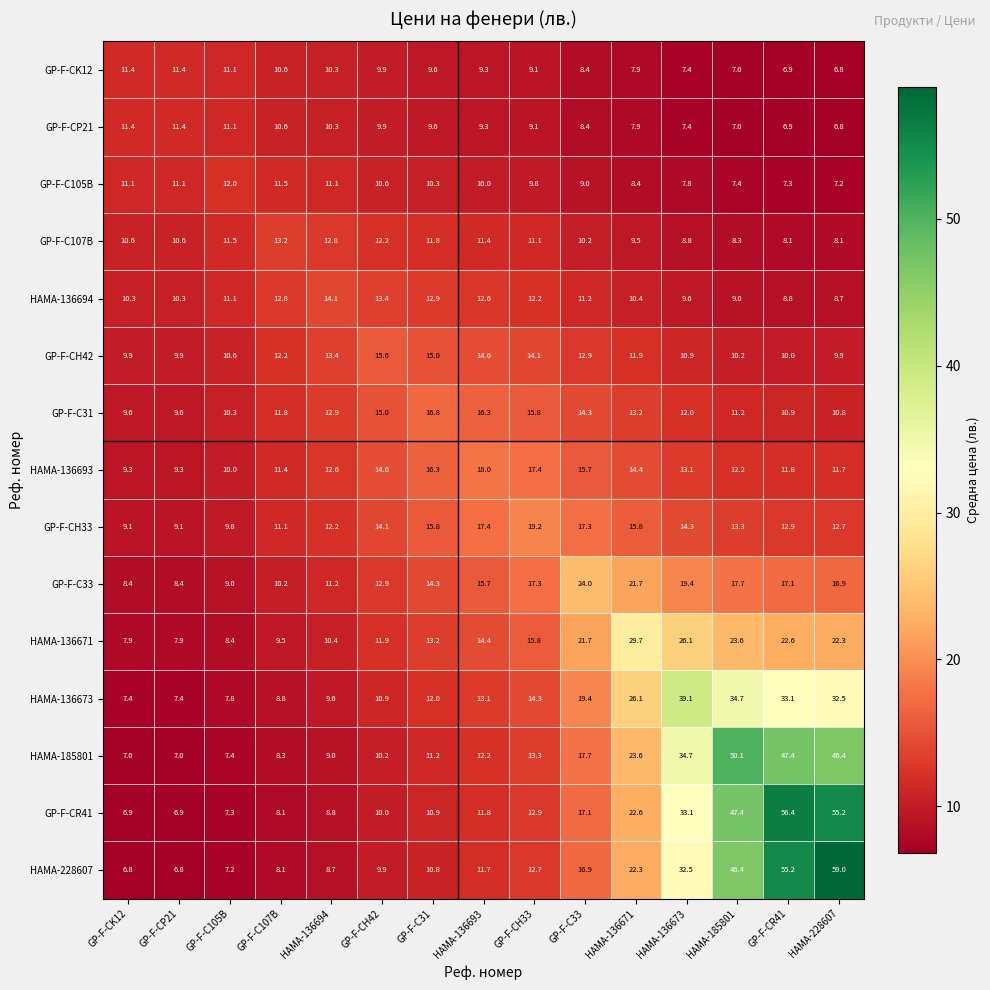

The value of GP-F-C107B at GP-F-CR41 is 2.8. True or false?

False